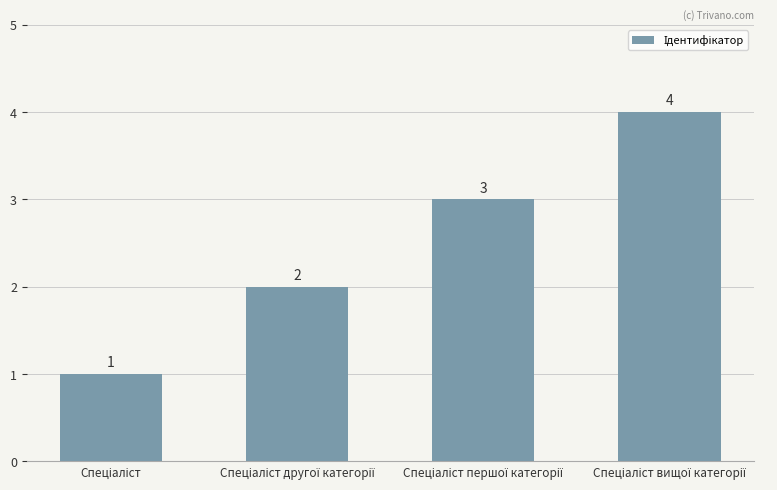

What is the value of the 1st bar from the left?

1